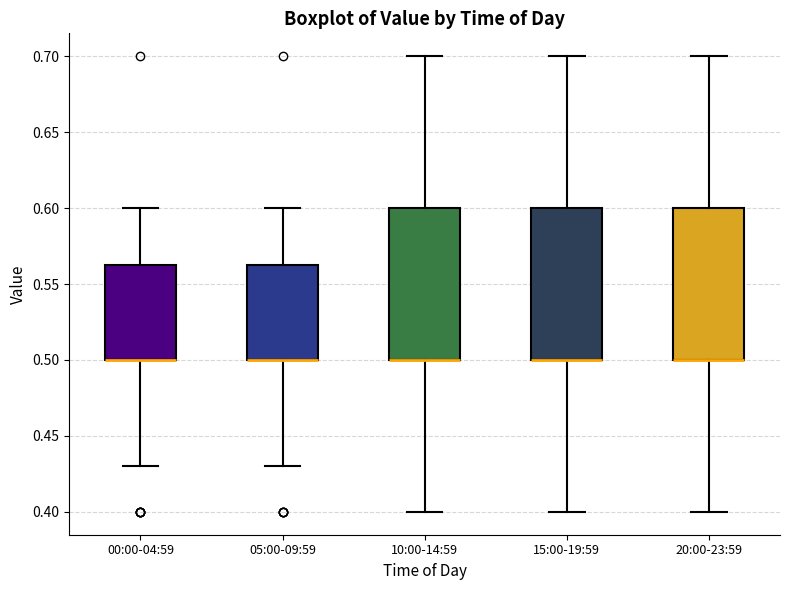

Where does the lower whisker of the box for 00:00-04:59 end on the y-axis? The values are not printed on the chart, so give them approximately, as read against the axis.

0.430